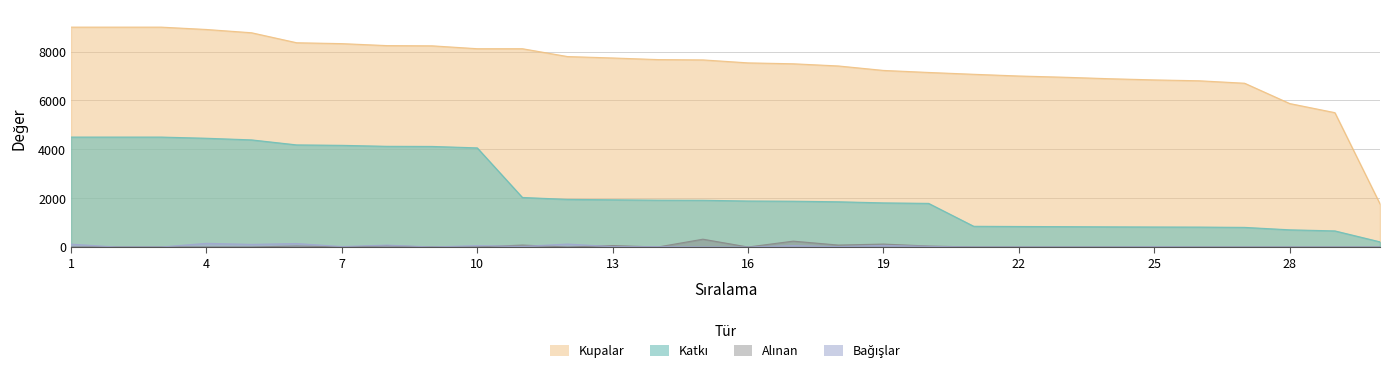

Which label corresponds to the smallest value in the chart?

2